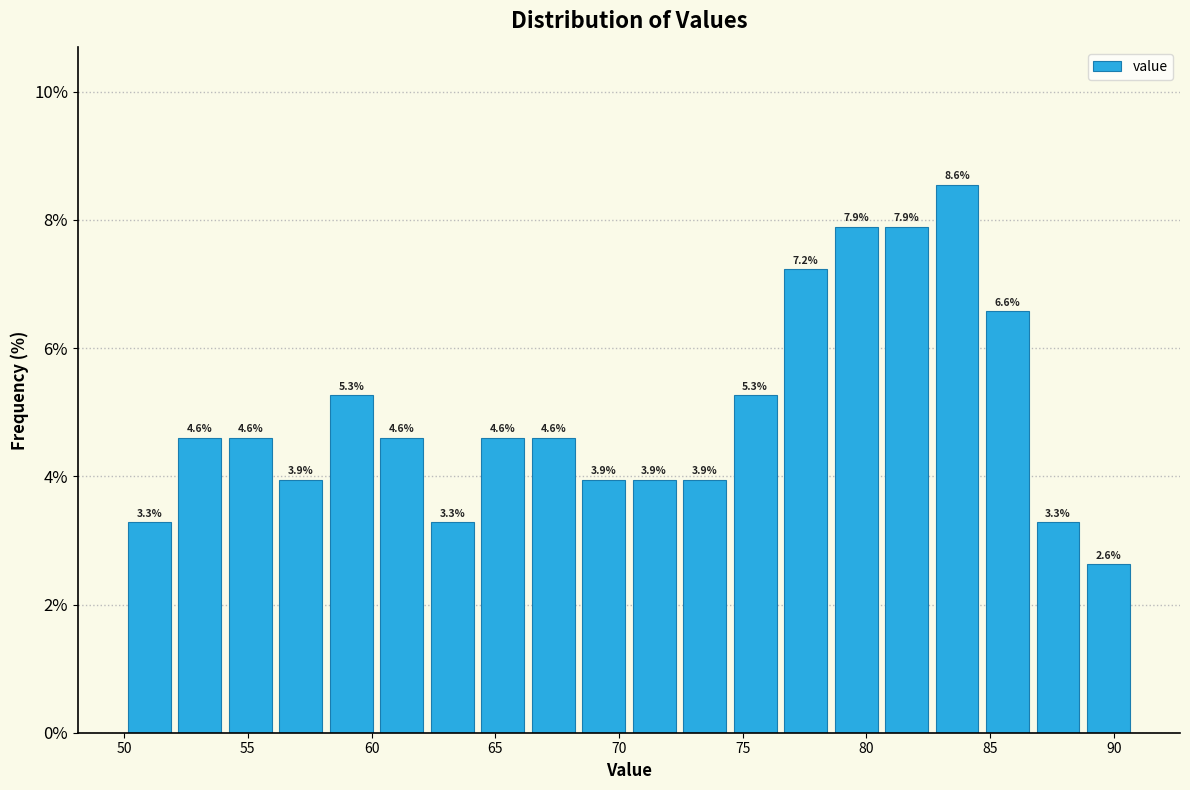

Over which range of the x-axis is the bar tallest?

82.5 to 84.5